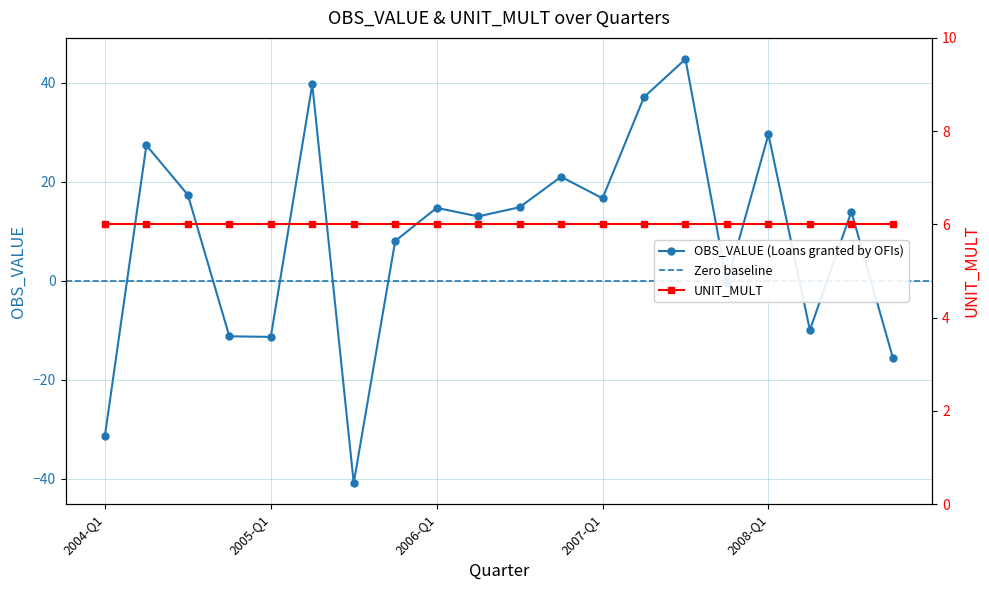

The value at 2007-Q4 is -0.4. True or false?

True